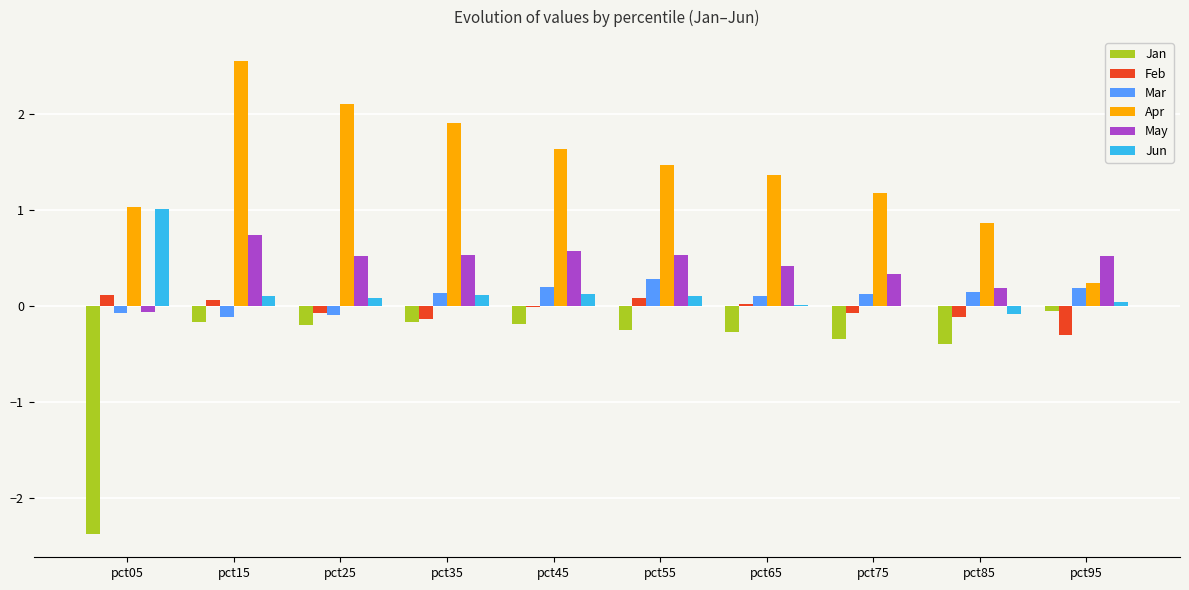

Between pct35 and pct95, which series saw the biggest shift?

Apr